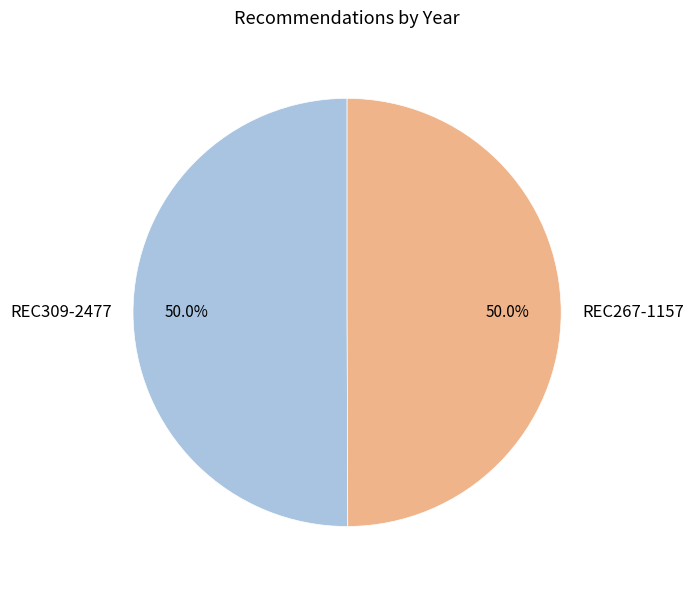

Is the sum of REC267-1157 and REC309-2477 greater than half?

Yes